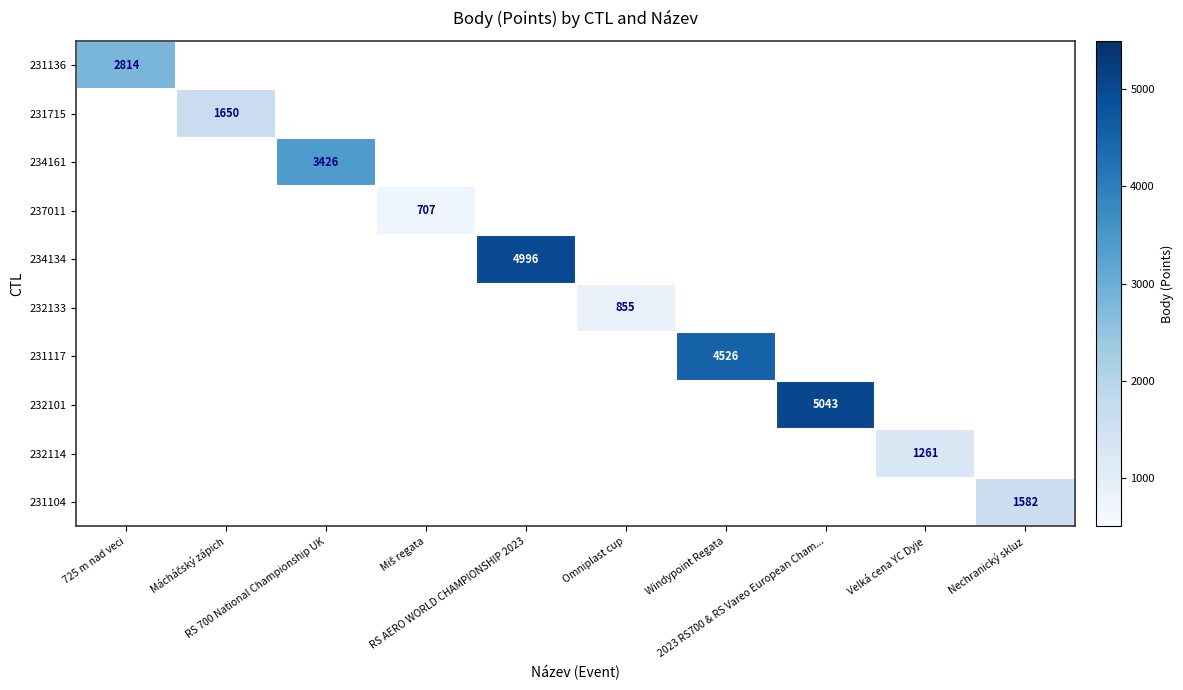

At which category is the sum across all series the highest?

2023 RS700 & RS Vareo European Cham...